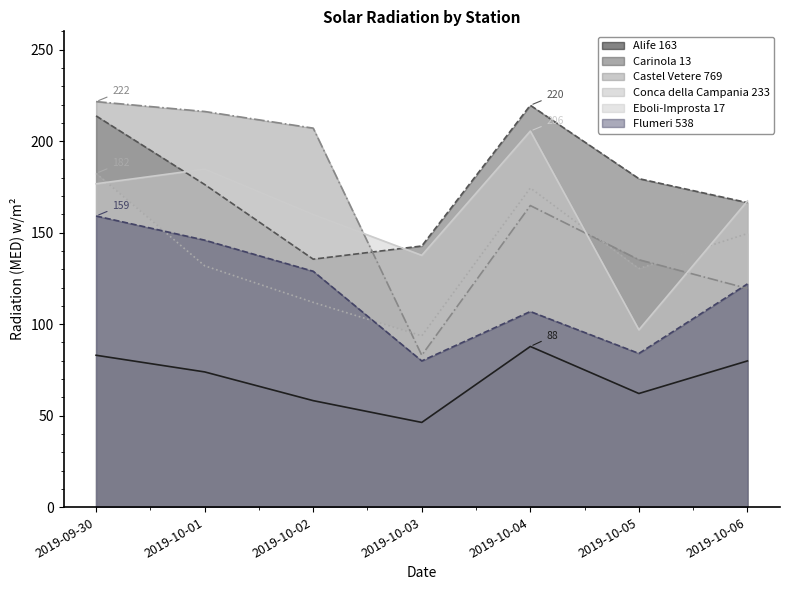

What position from the left is 2019-10-05?

6